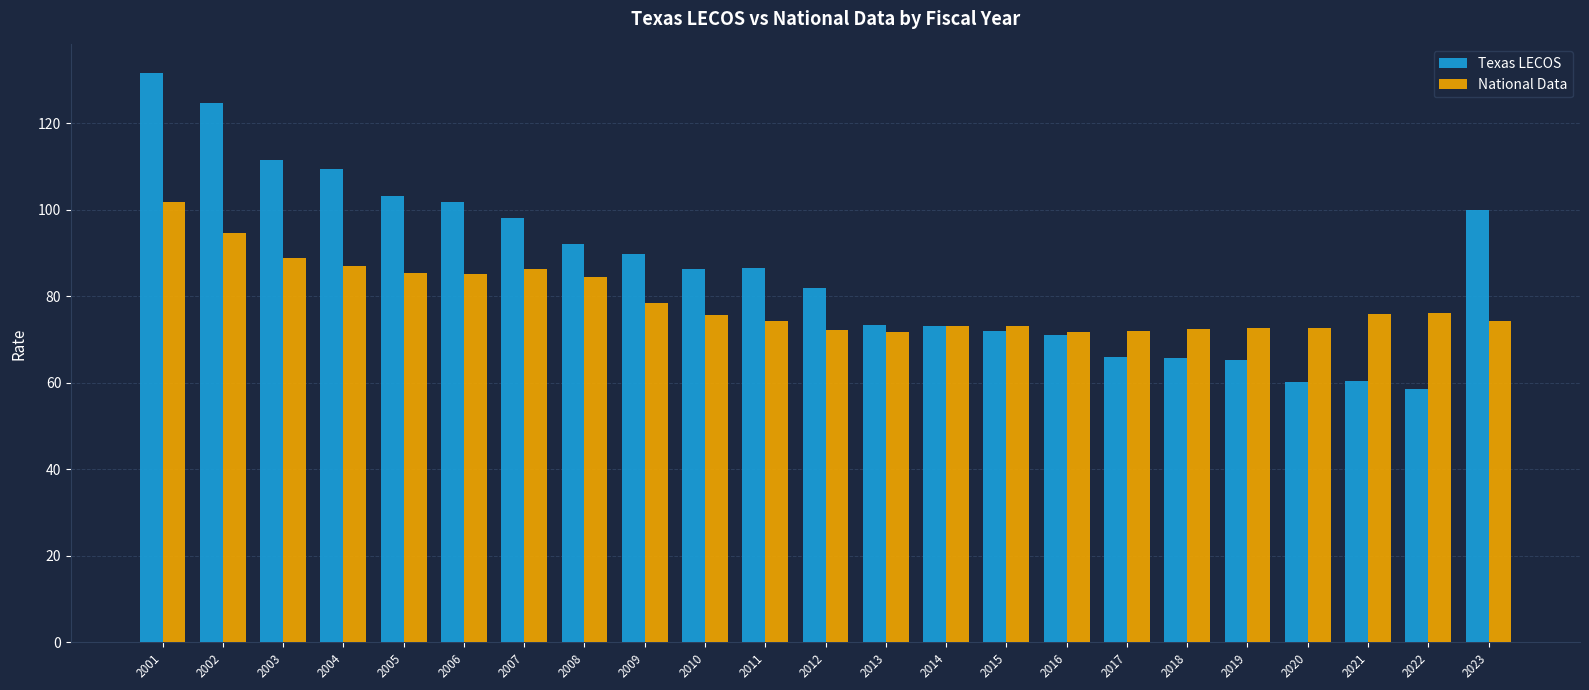

Which series changed the most between 2008 and 2013?

Texas LECOS